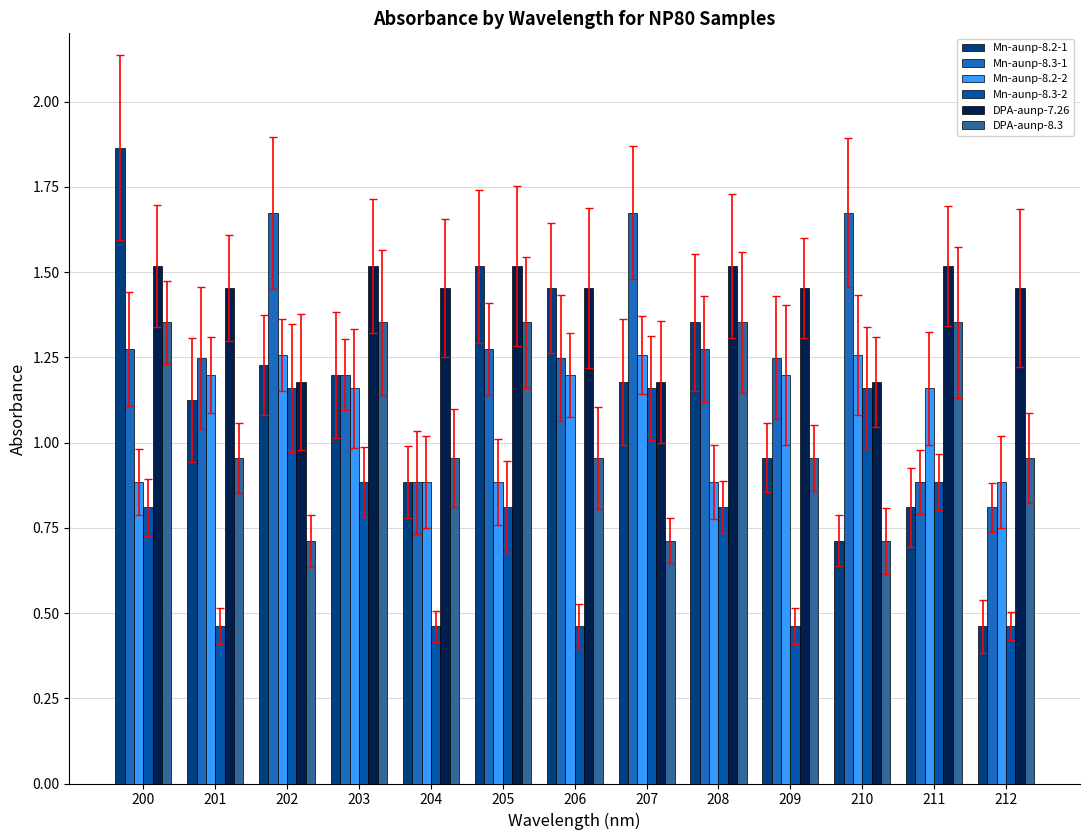

How many bars are there in total?

78